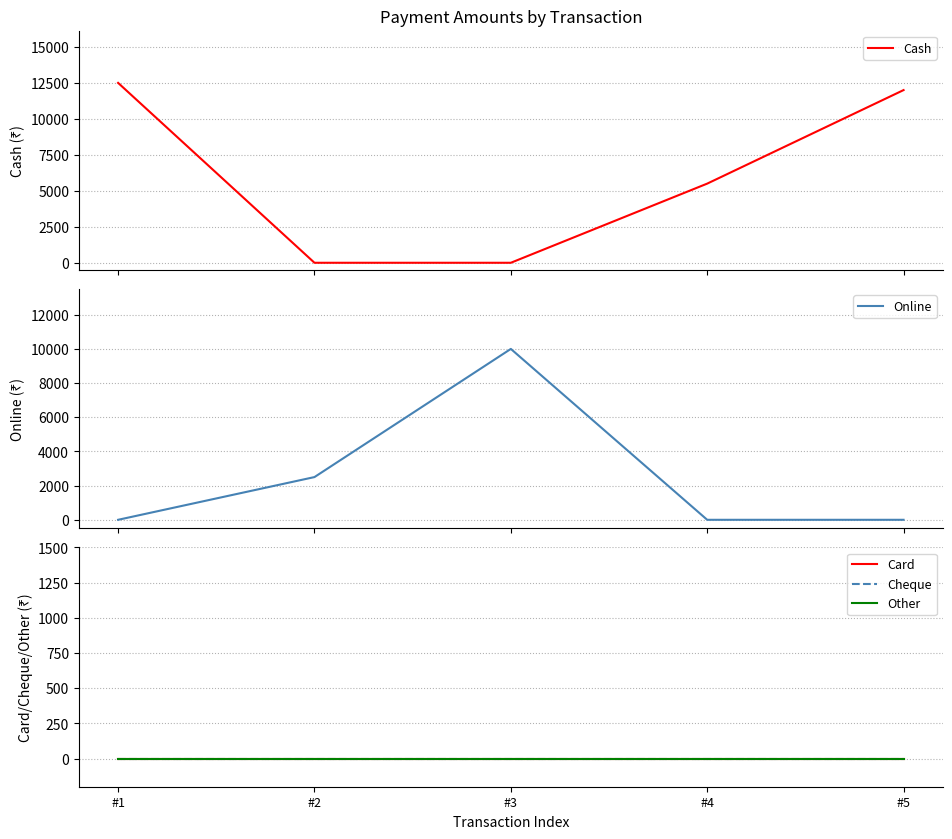

Where does the Cash series first go above 5500?

#1